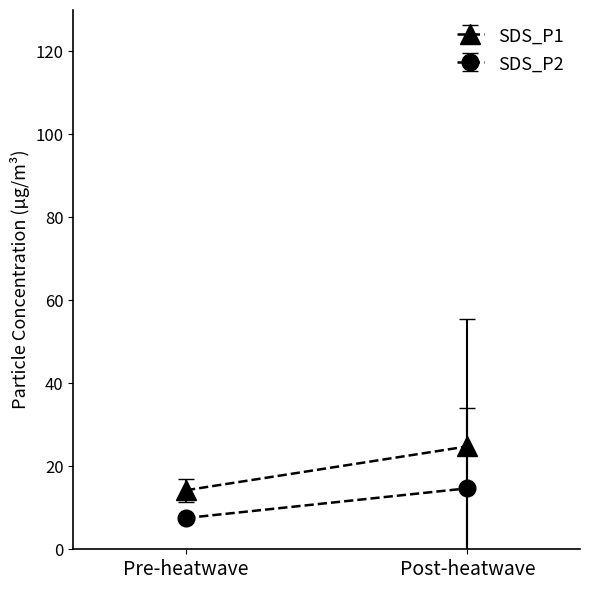

What is the average value of the SDS_P1 series?

19.5